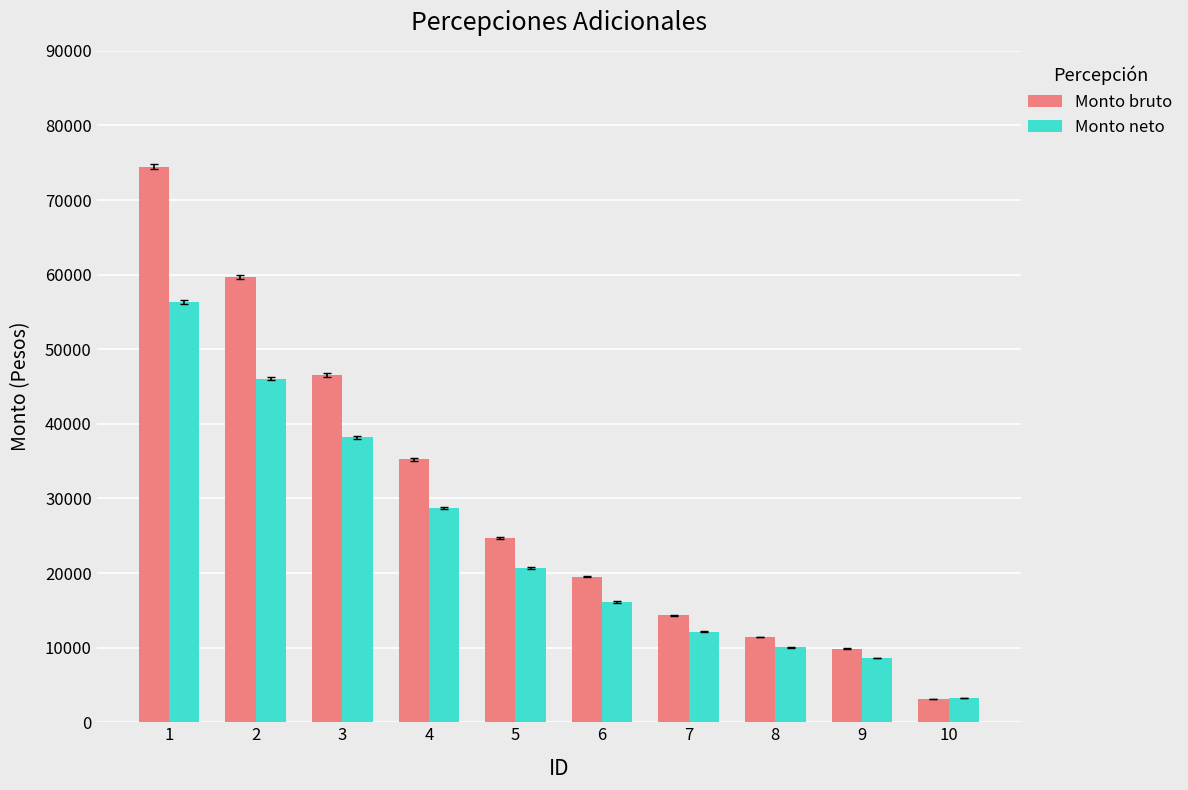

Reading right to left, list all the values displayed in this chart.

Monto bruto: 10=3124.0	9=9838.2	8=11425.0	7=14360.0	6=19528.0	5=24672.0	4=35248.0	3=46576.0	2=59687.0	1=74482.0
Monto neto: 10=3241.0	9=8612.0	8=10062.2	7=12130.8	6=16130.8	5=20670.5	4=28759.1	3=38171.0	2=46051.1	1=56360.6